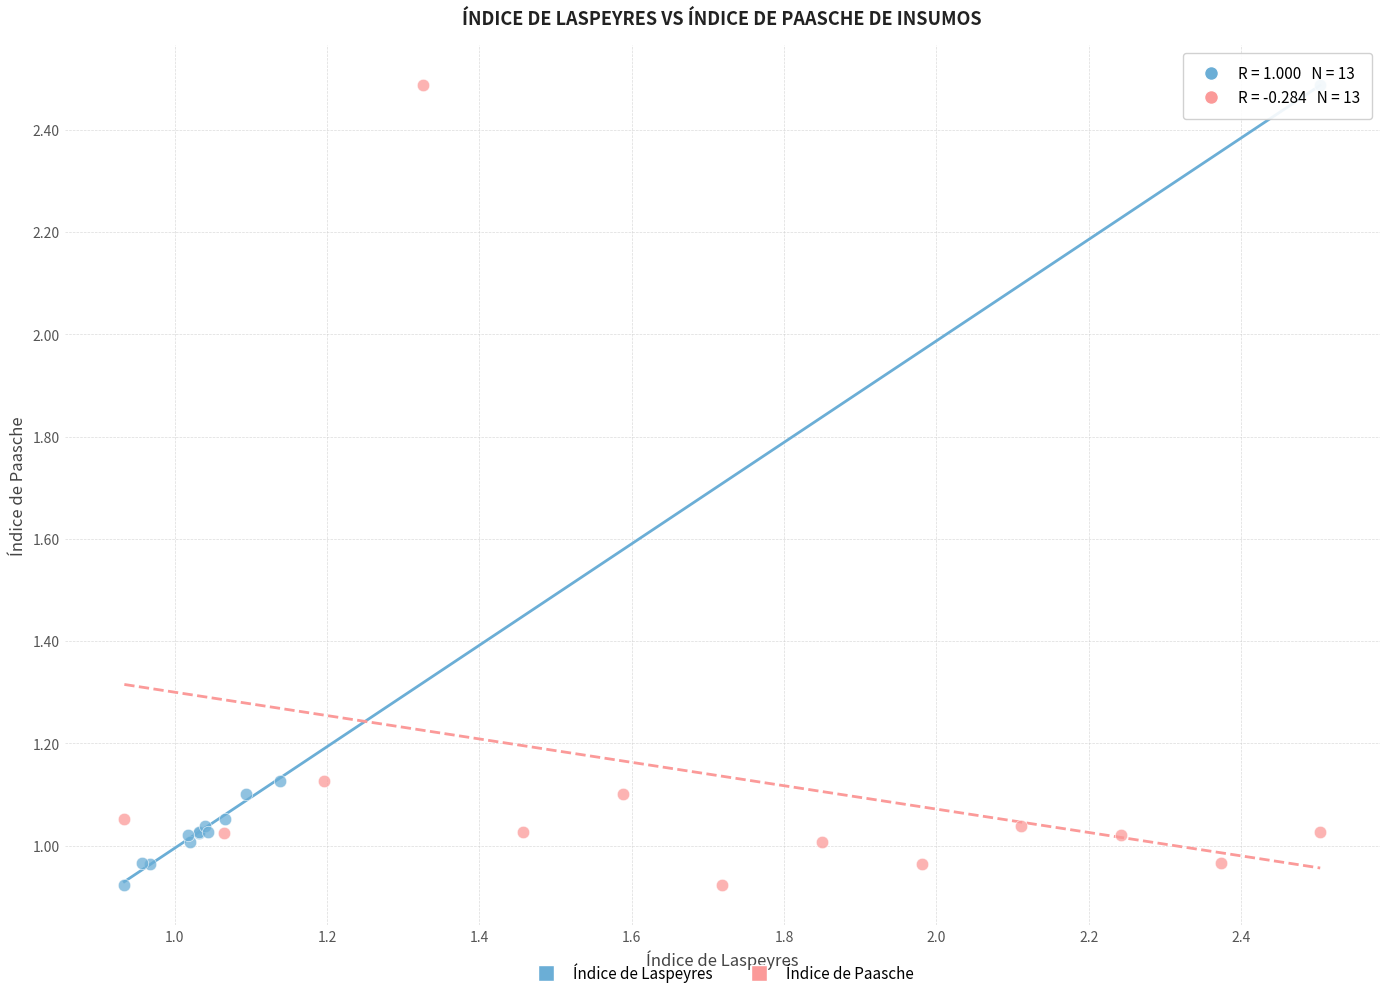

What are all the series names shown in the legend?

Índice de Laspeyres, Índice de Paasche